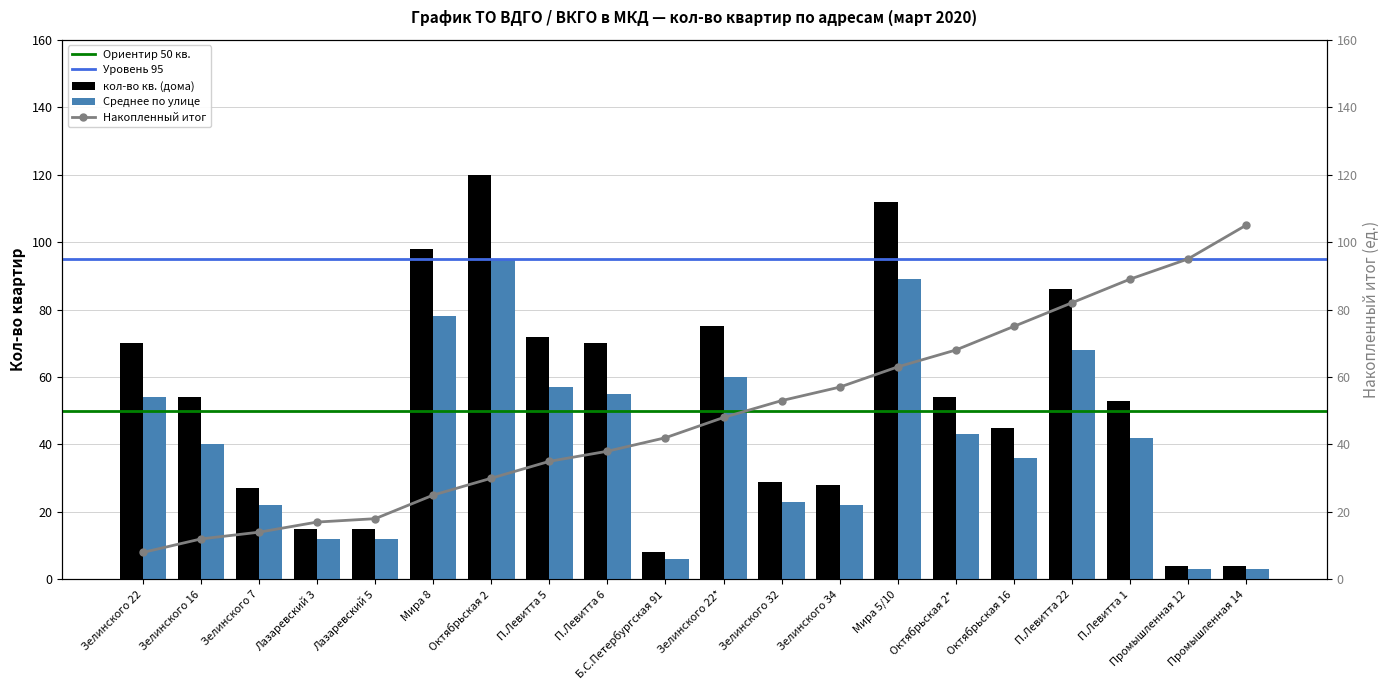

How many bars are there in each group?

2